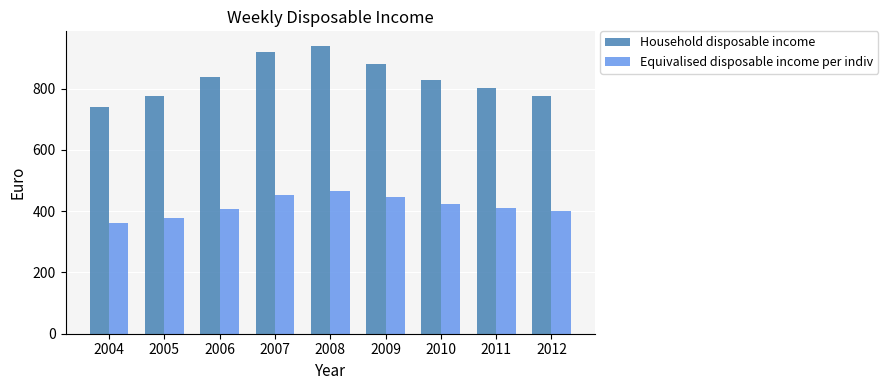

Is it true that Equivalised disposable income per indiv equals 583.9 at 2010?

False